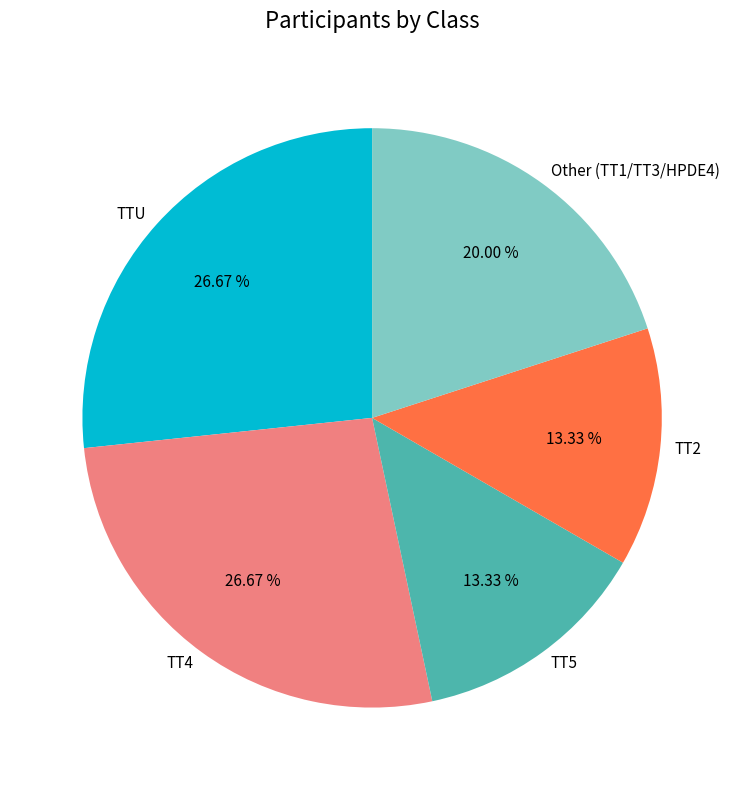

Is the sum of TTU and TT5 greater than half?

No